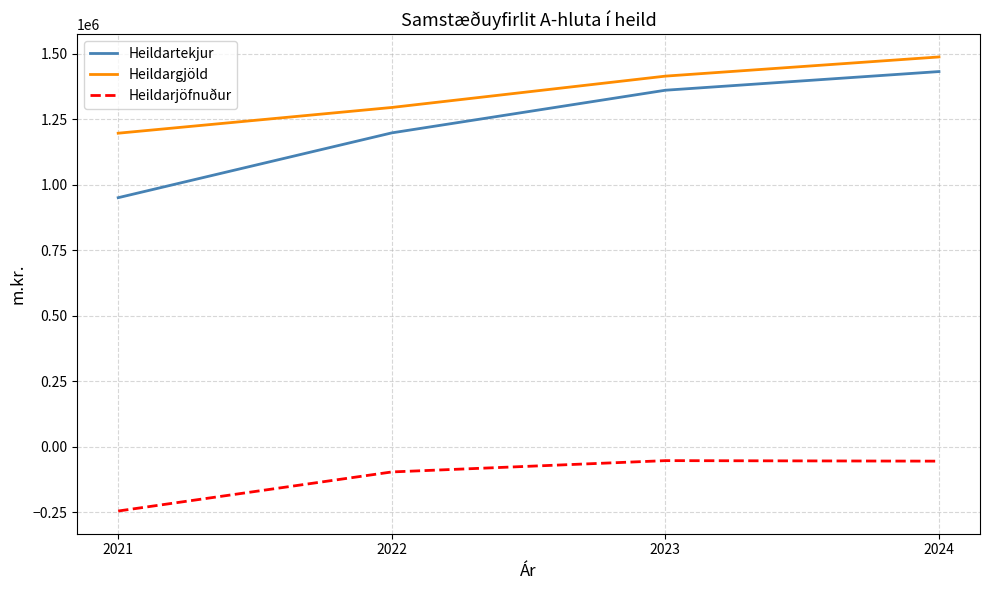

How many lines are shown in the chart?

3